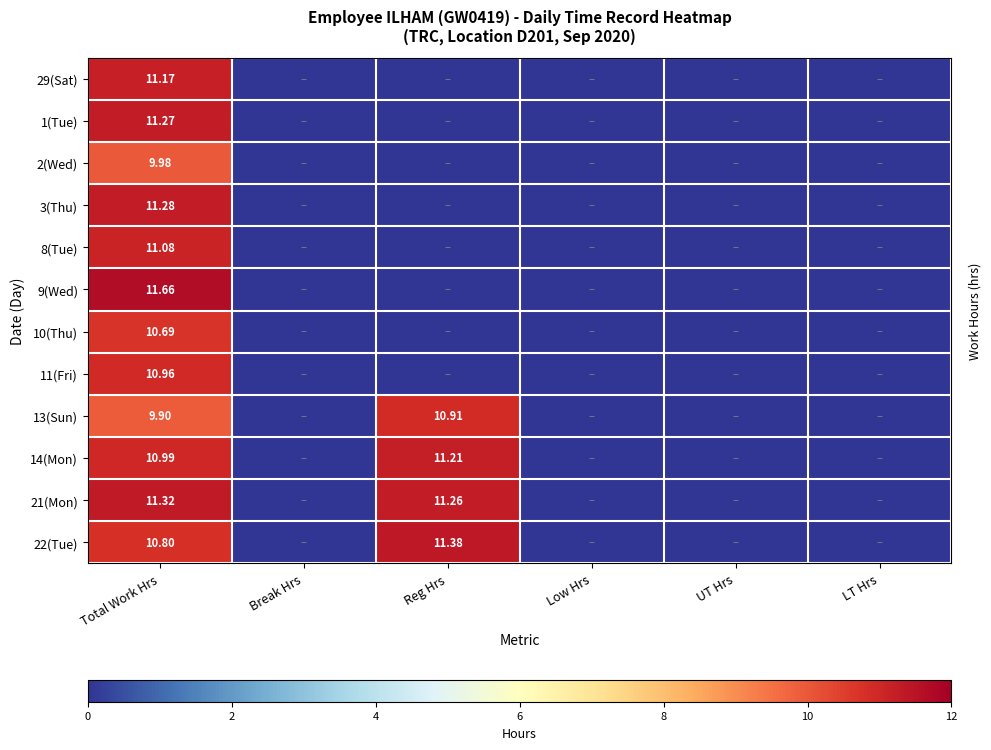

What is the spread (max minus min) of values at Total Work Hrs?

1.8